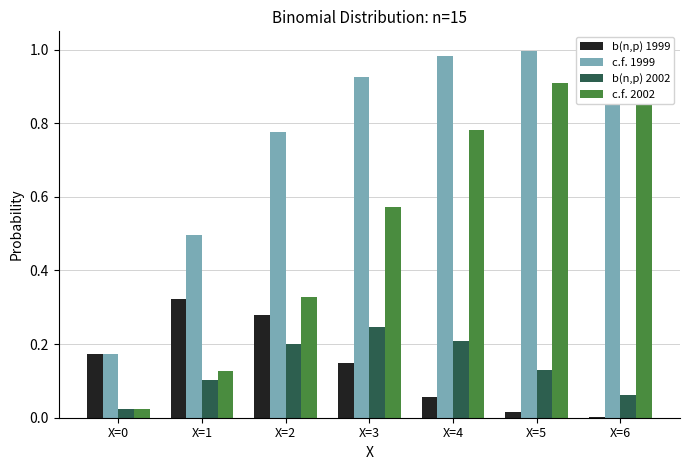

True or false: b(n,p) 2002 has a value of 0.0 at X=4.

False